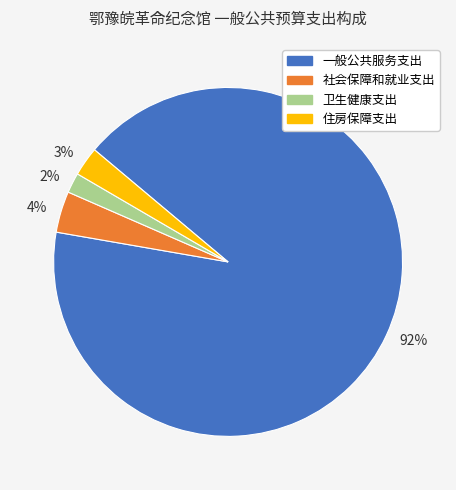

What is the ratio of the value at 2% to the value at 3%?

0.7